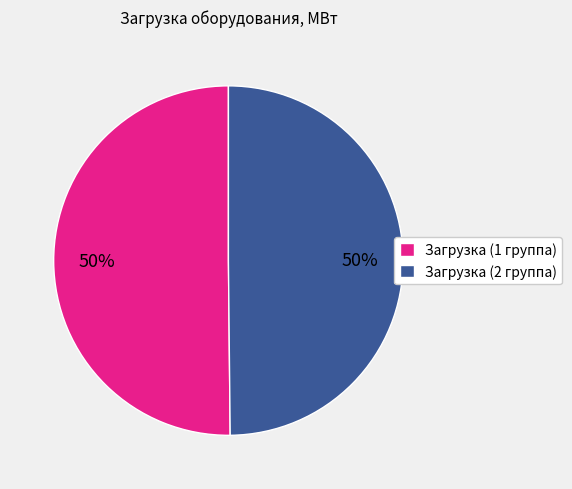

True or false: Загрузка (2 группа) accounts for 50% of the total.

True